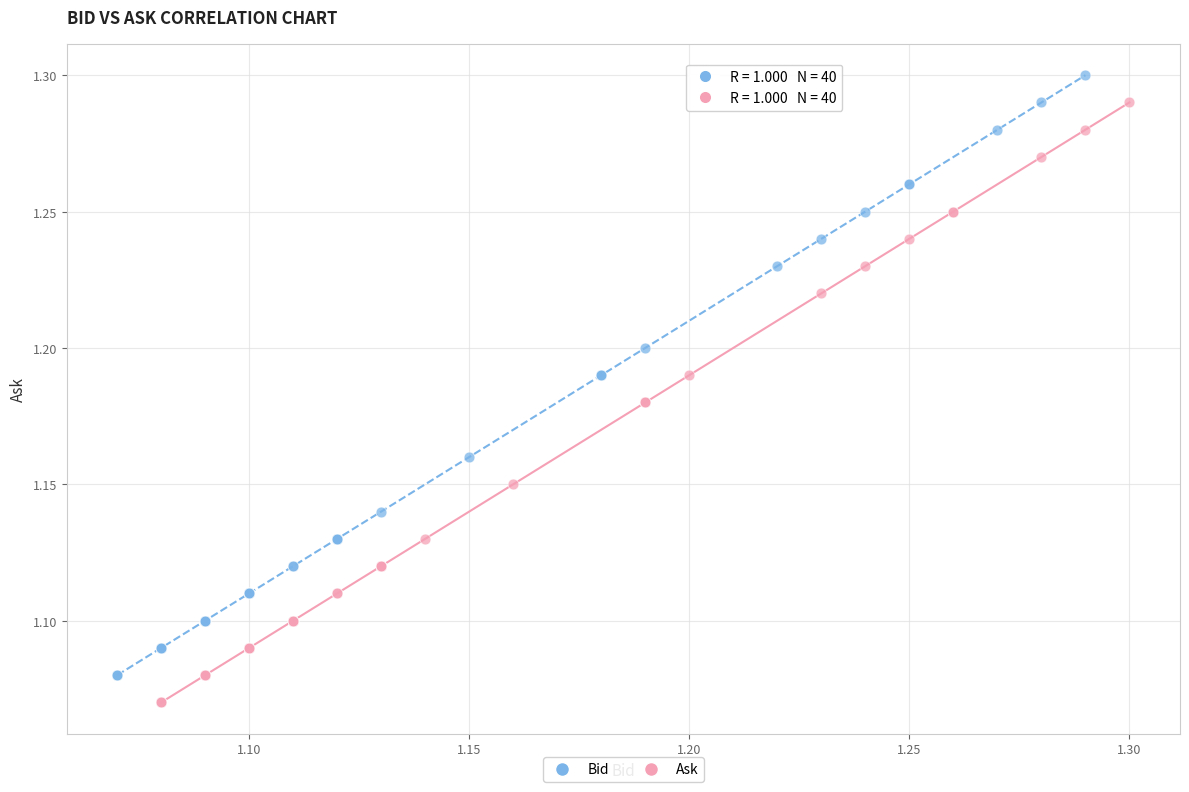

What are all the series names shown in the legend?

Bid, Ask